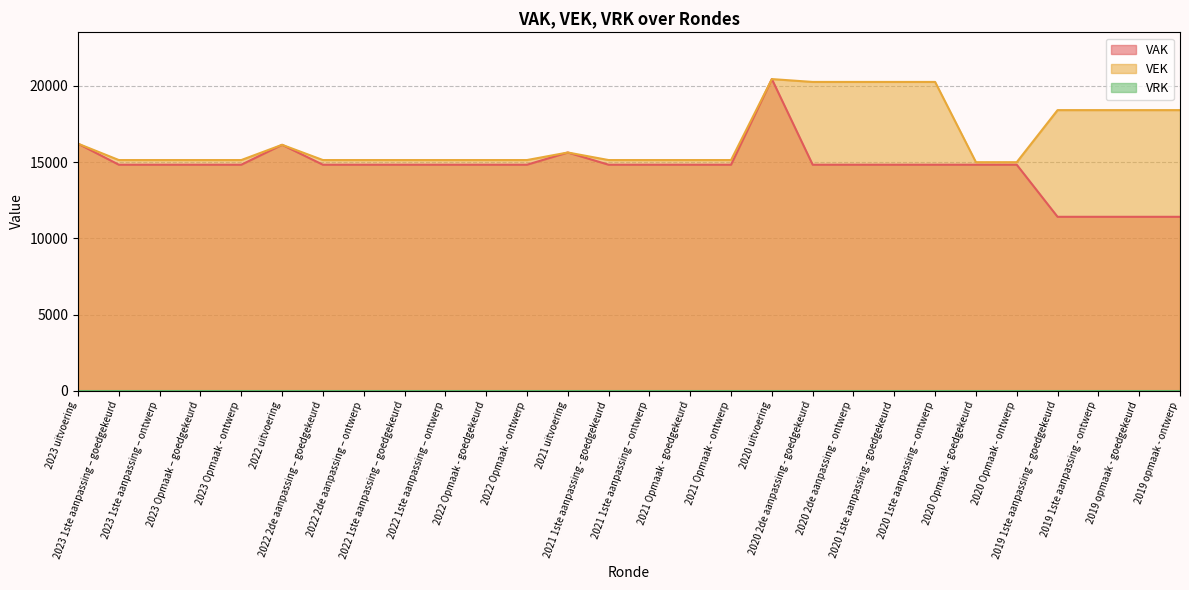

How many lines are shown in the chart?

3